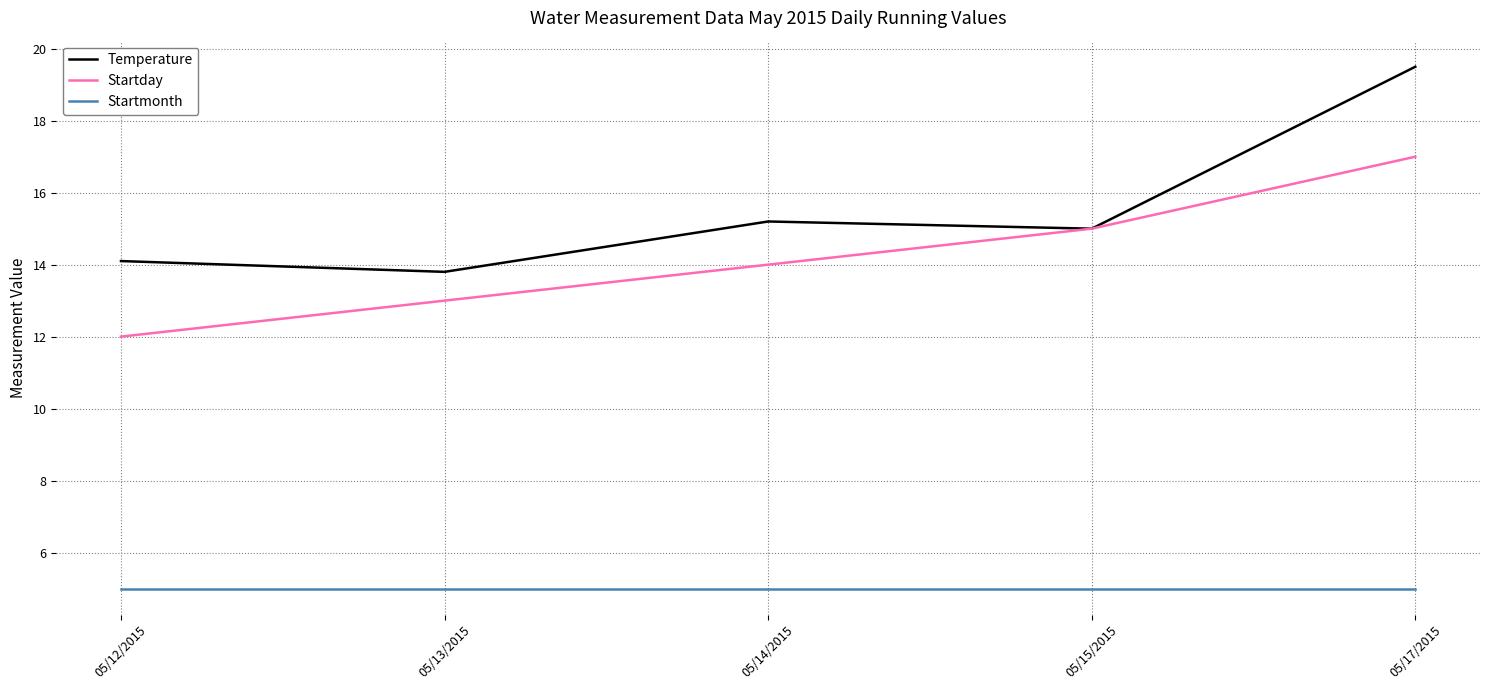

Does the chart display data point markers on the line(s)?

No